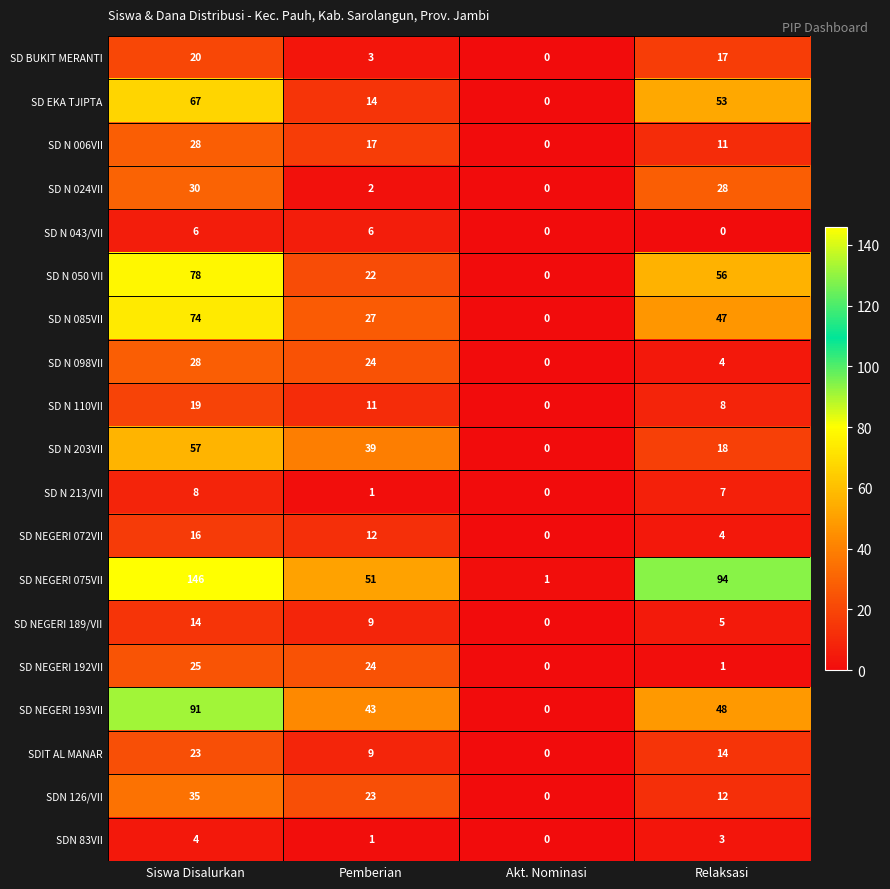

Count the number of data series in this chart.

19